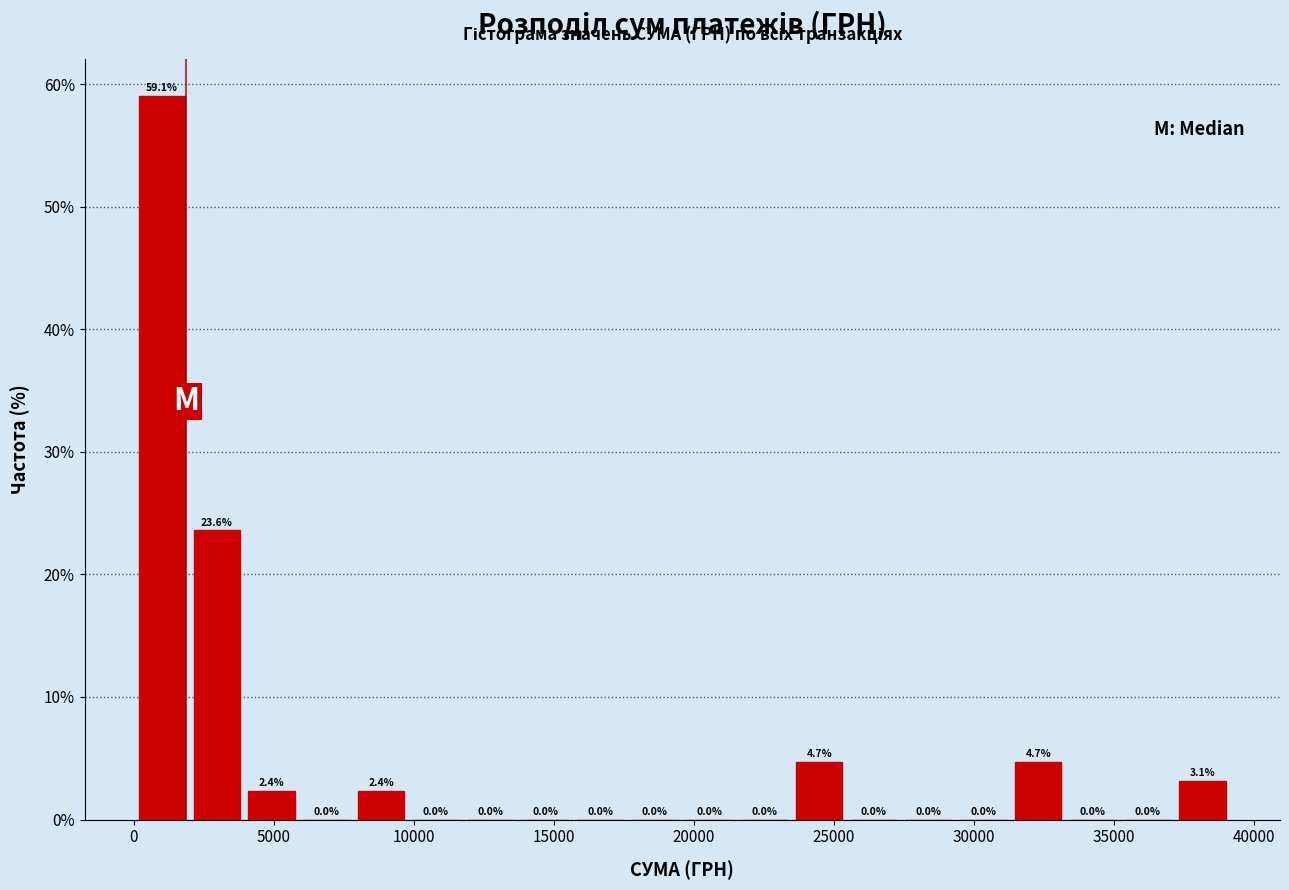

Read against the x-axis, roughly where is the centre of the tallest bar?

1000